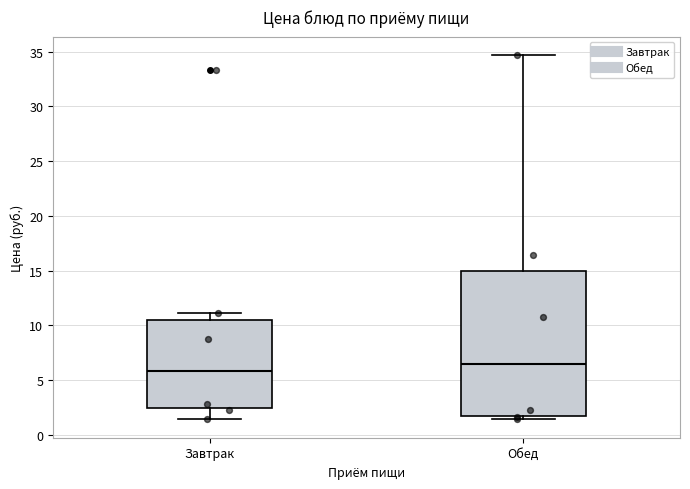

Where does the lower whisker of the box for Завтрак end on the y-axis? The values are not printed on the chart, so give them approximately, as read against the axis.

1.5